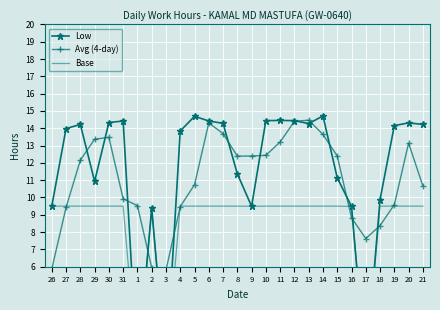

What is the greatest value displayed?

14.7